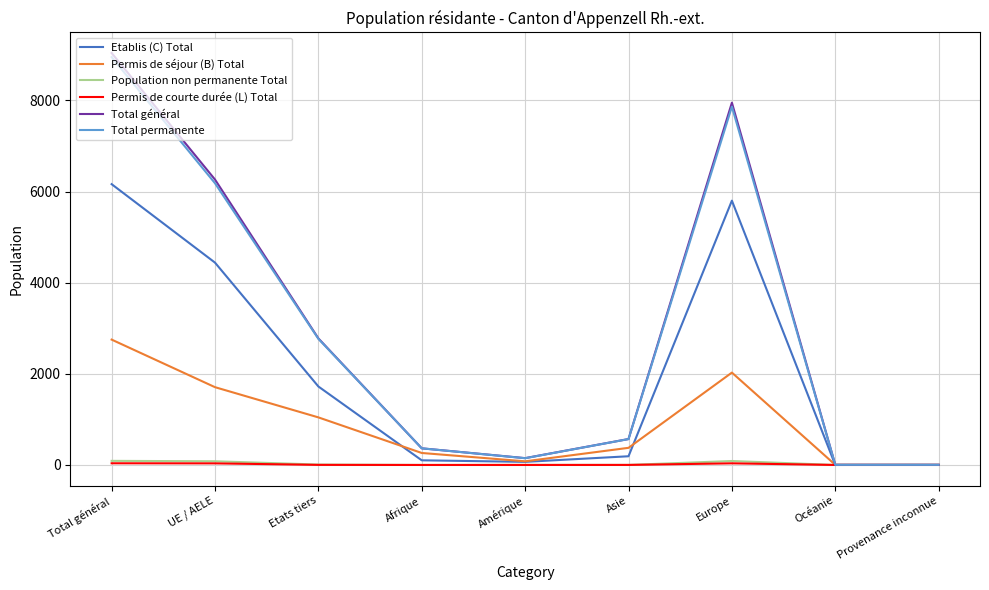

At which category is the sum across all series the highest?

Total général